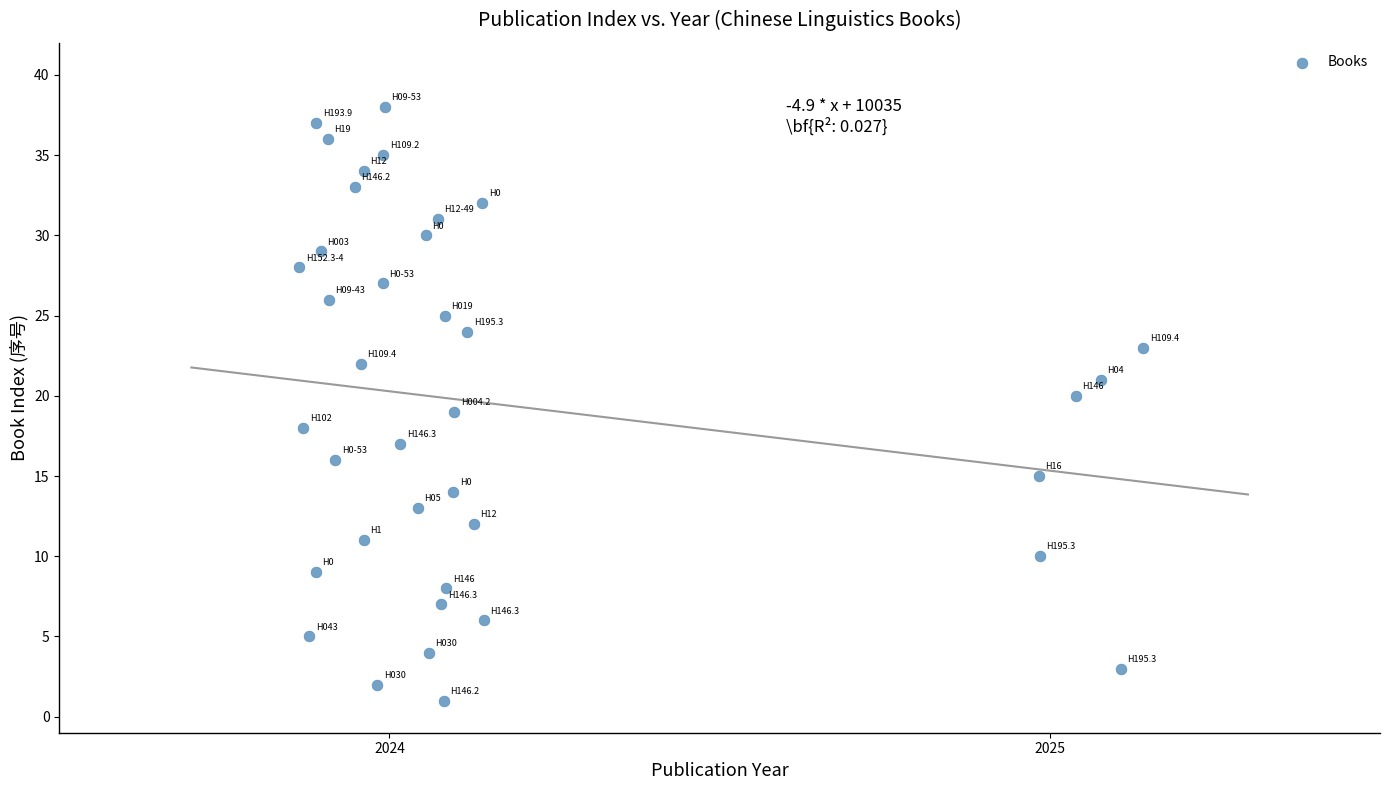

What is the range of Y values (max minus min)?

37